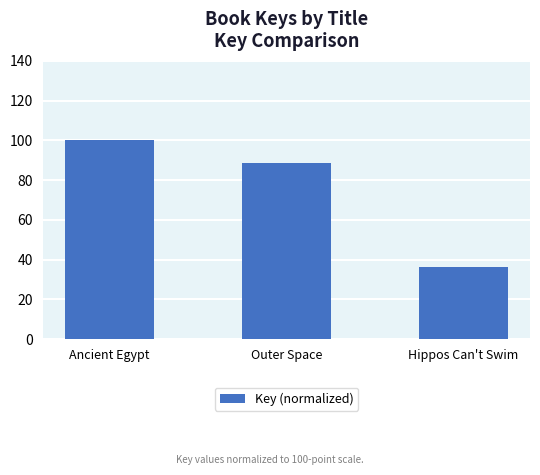

What is the difference between the maximum and minimum values?

63.5